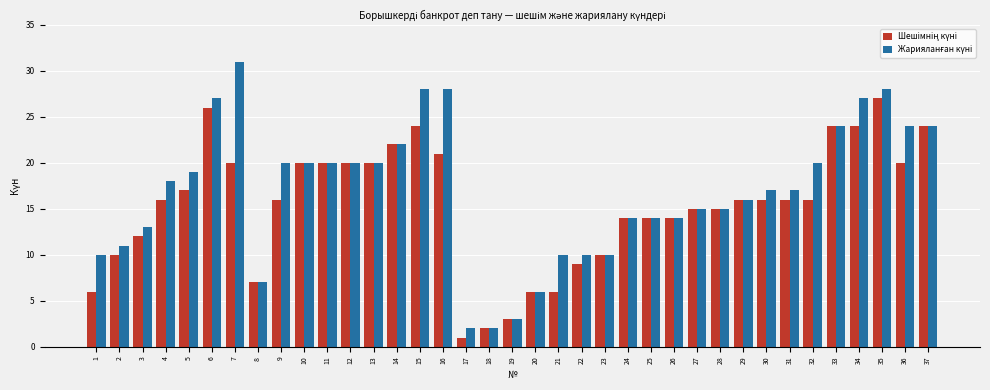

At how many categories does at least one series exceed 4?

34